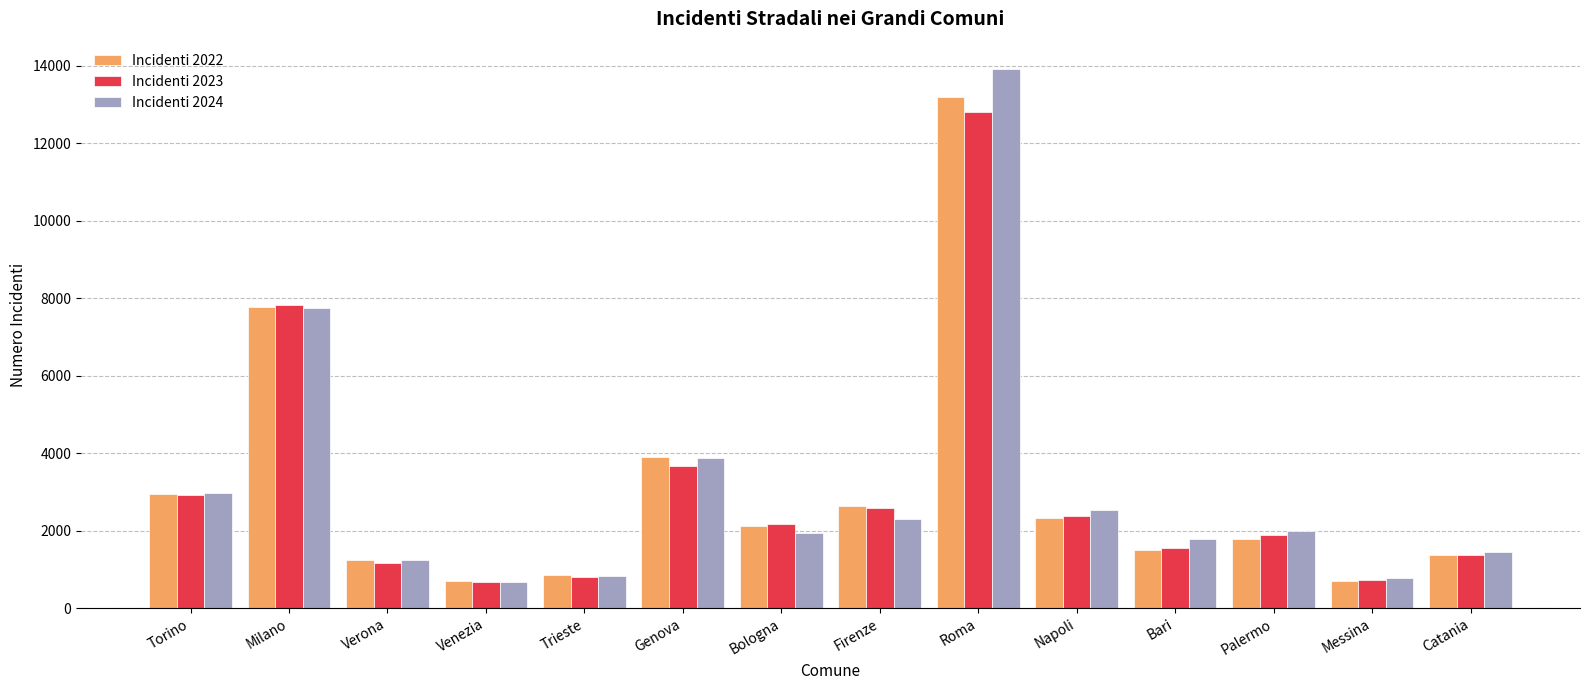

What is the spread (max minus min) of values at Firenze?

336